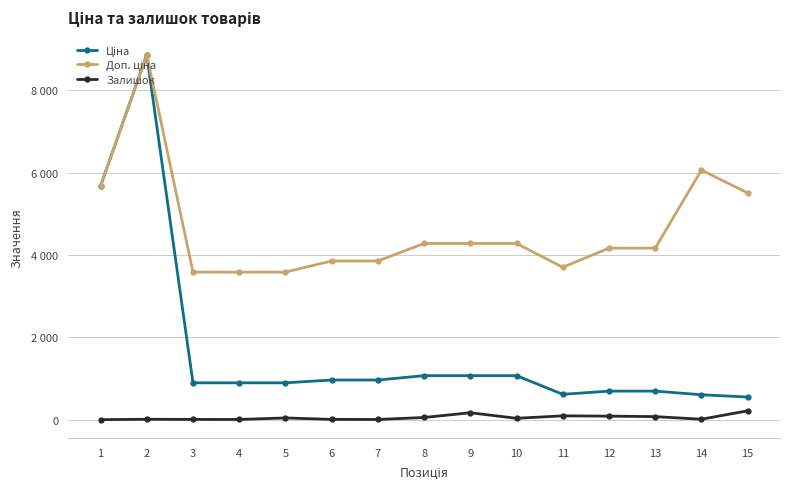

What is the smallest value displayed?

2.0